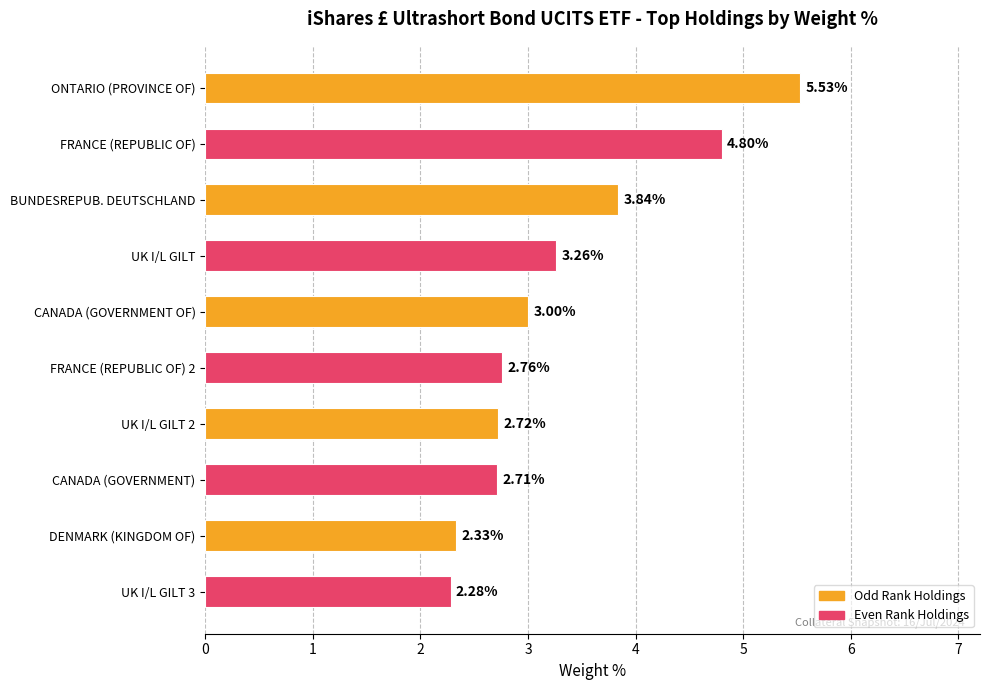

Does the chart contain stacked bars?

No